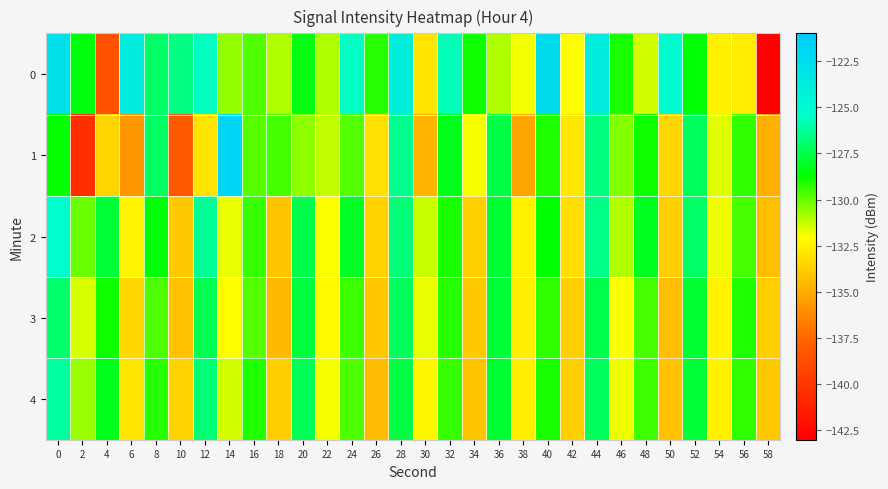

What is the total value across all series at 10?

-666.4